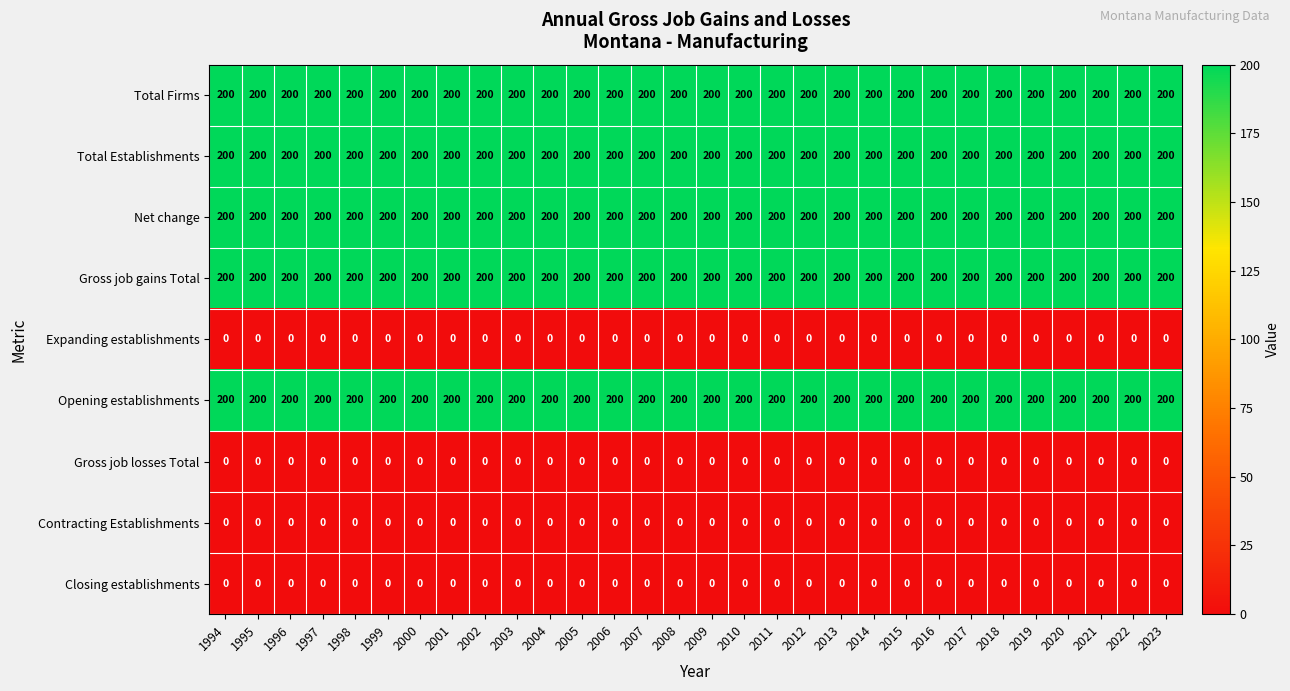

At how many categories does at least one series exceed 43?

30